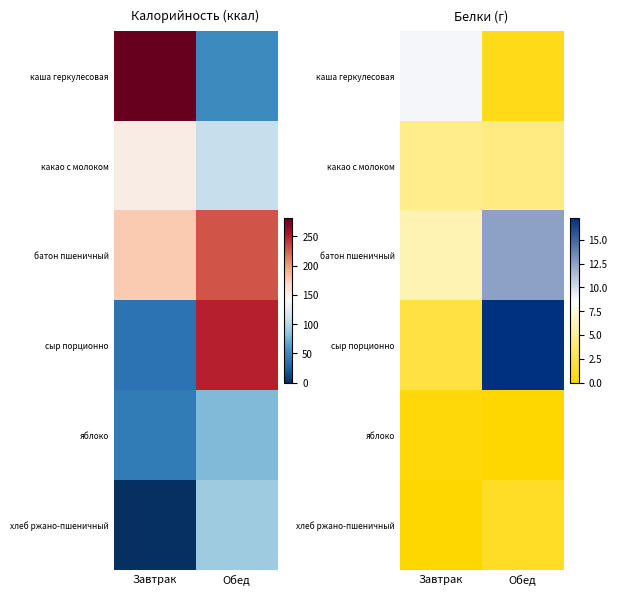

The value of батон пшеничный at Обед is 22.1. True or false?

False